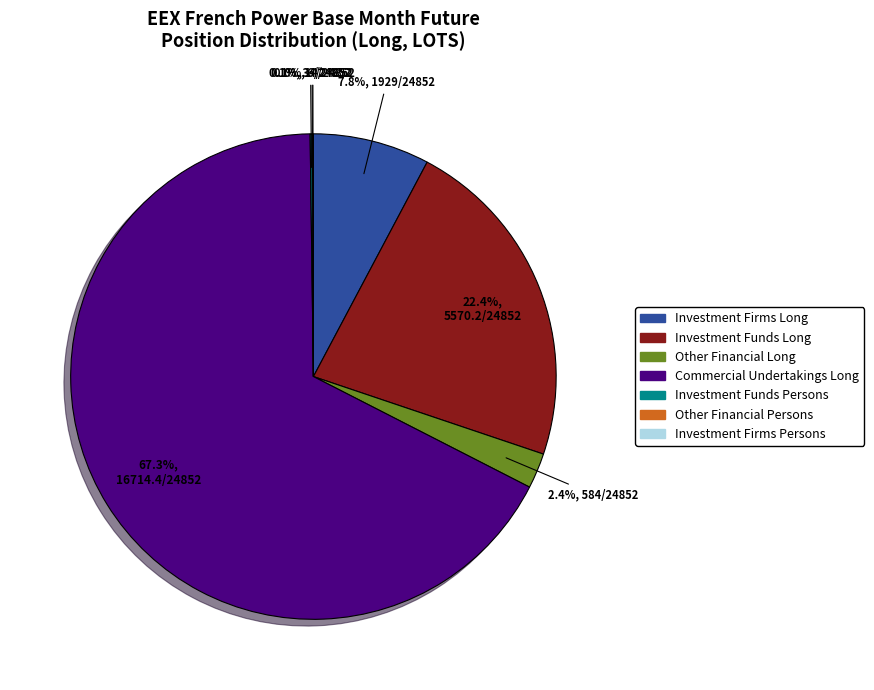

What percentage is NOT represented by Investment Firms Long?

92.2%